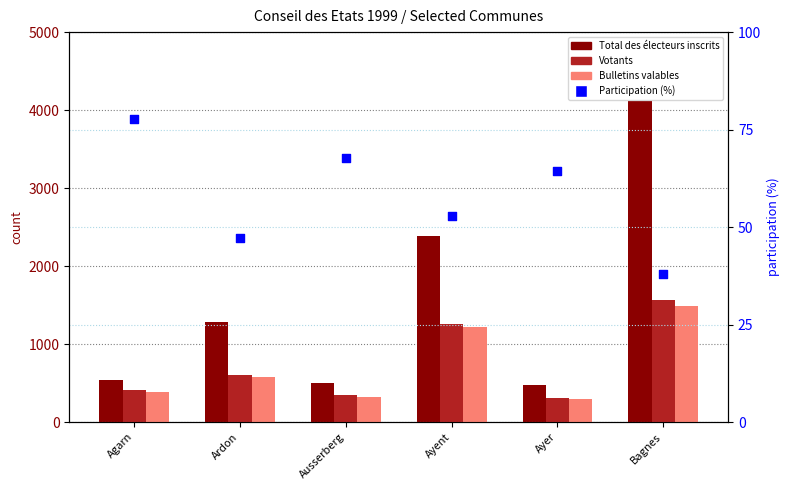

Which series contains the highest Y value?

Total des électeurs inscrits